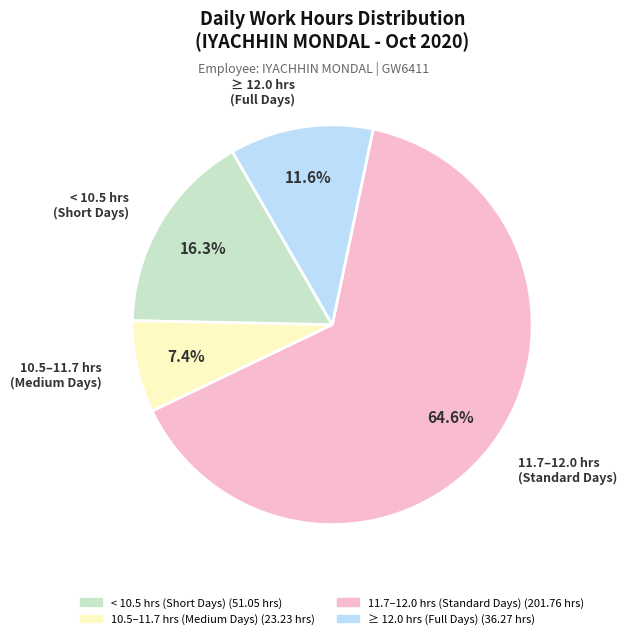

Is there any slice that represents more than half of the pie?

Yes